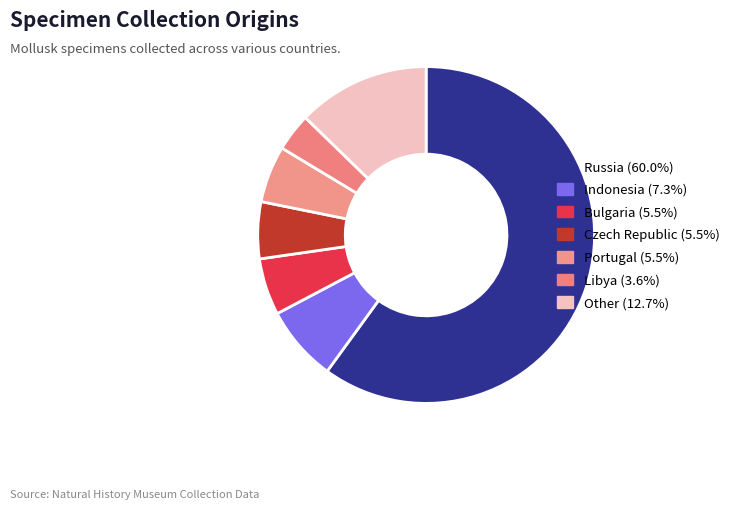

How many segments does this pie chart have?

7